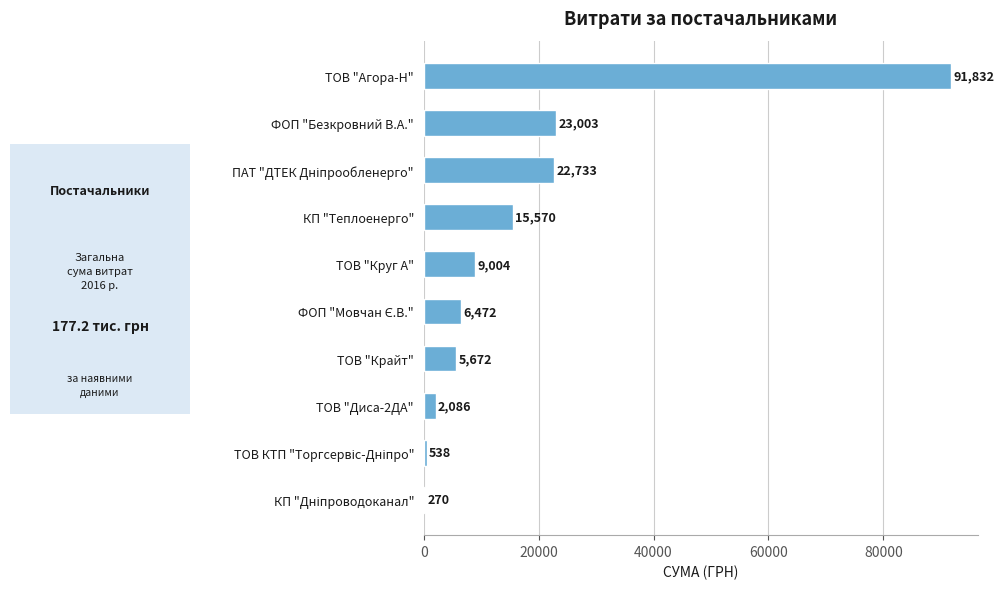

The value at ТОВ "Агора-Н" is 153082.6. True or false?

False